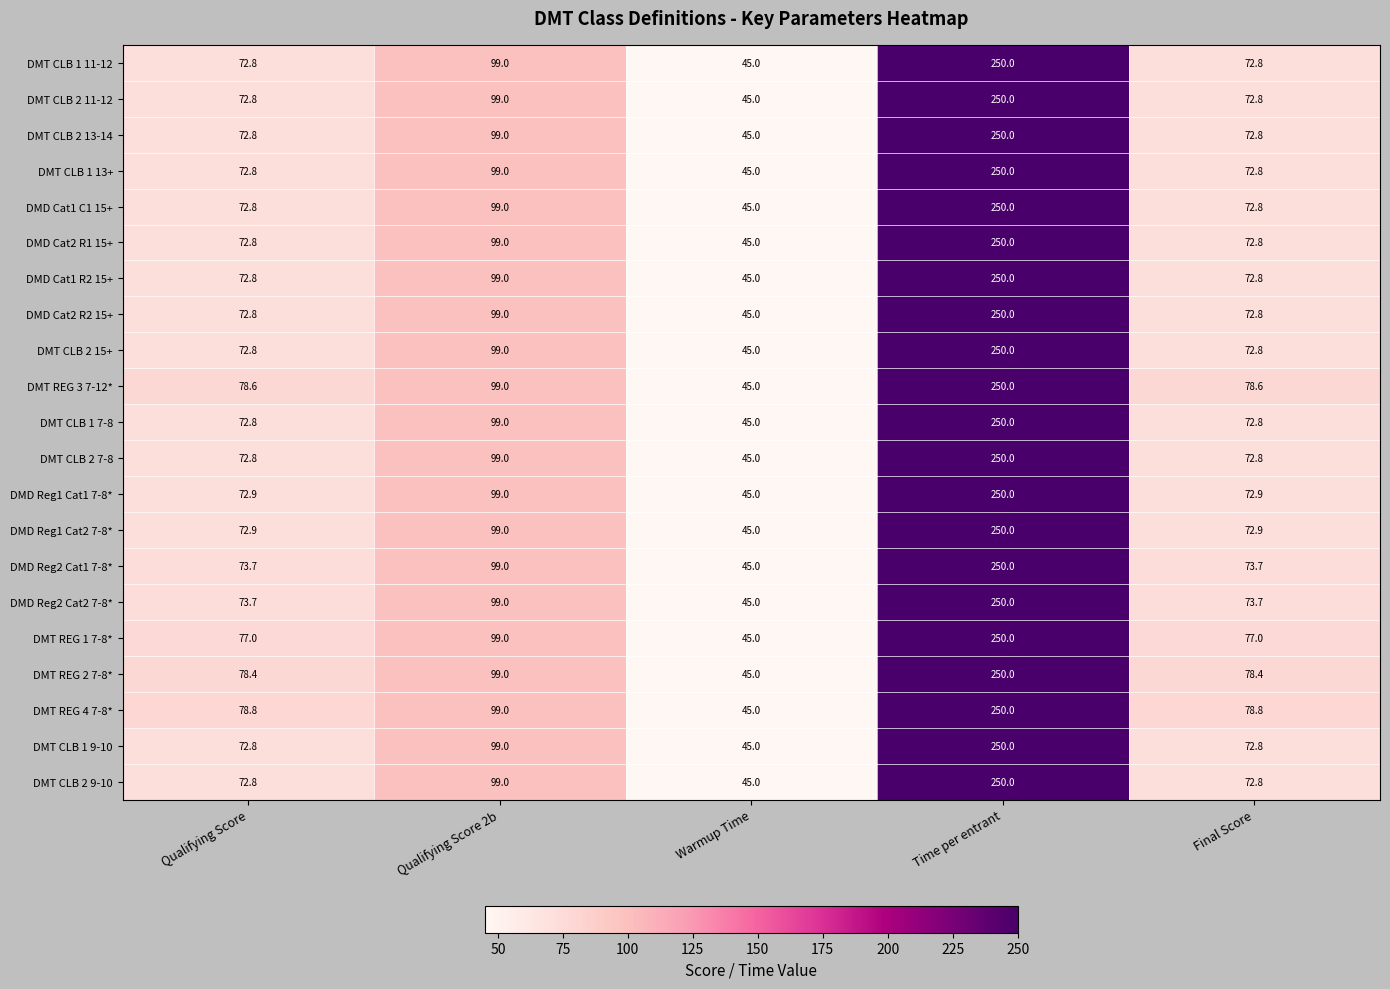

Count the DMT REG 1 7-8* values in the range 77 to 99.

3